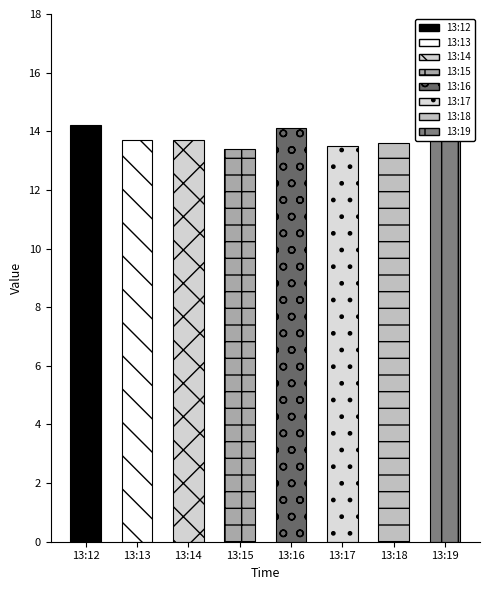

What is the difference between the second highest and minimum values?

0.7